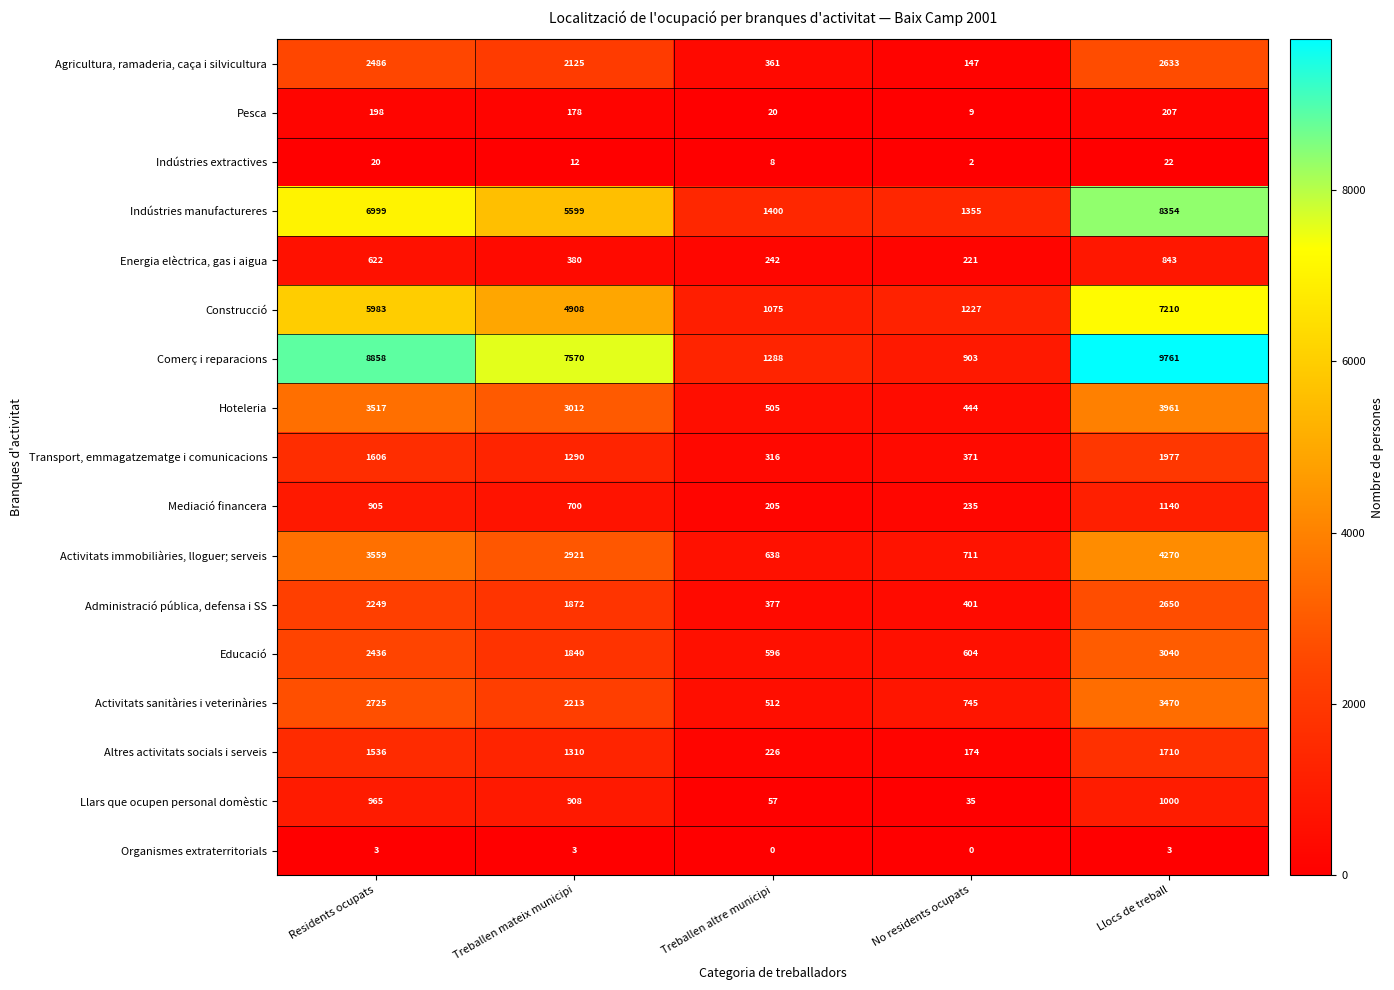

What is the difference between the maximum and minimum values in the Educació series?

2444